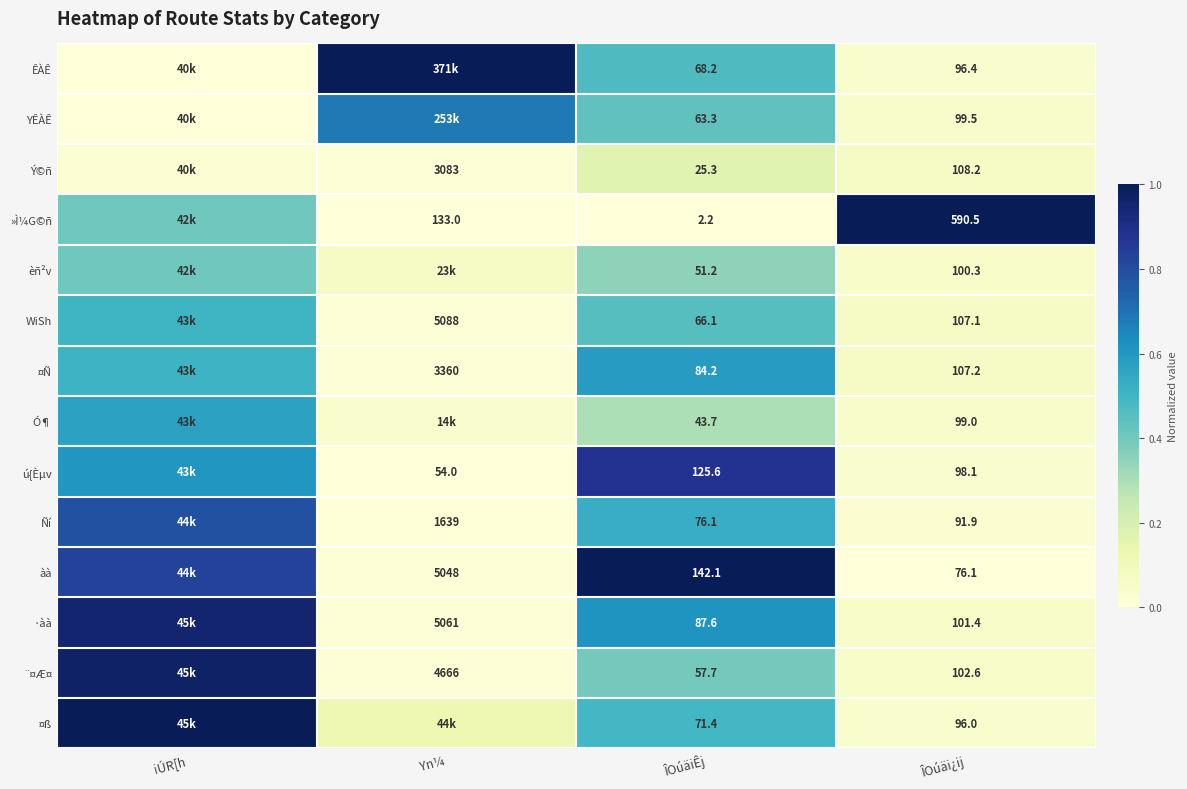

Is it true that Ó¶ equals 0.1 at ÎOúäi¿ij?

False